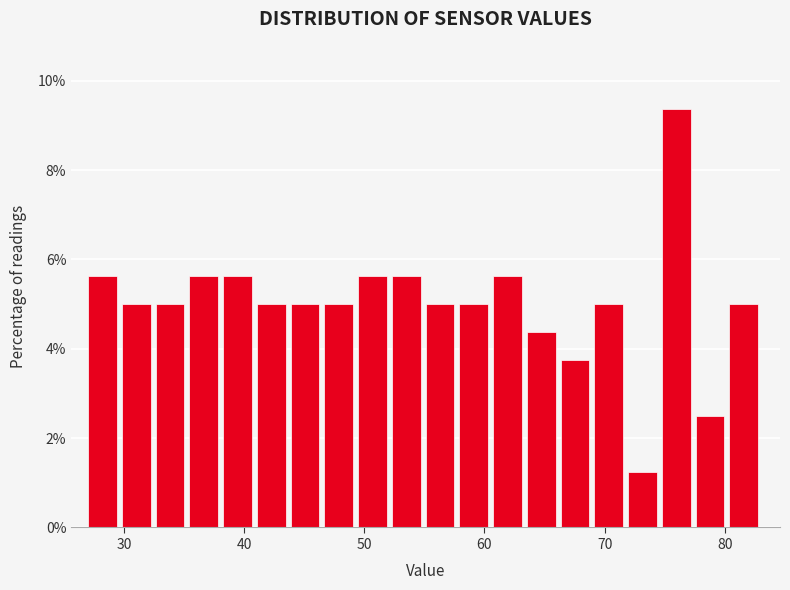

Around what value on the x-axis is the tallest bar? Give the approximate position of its centre, as read against the axis.

76